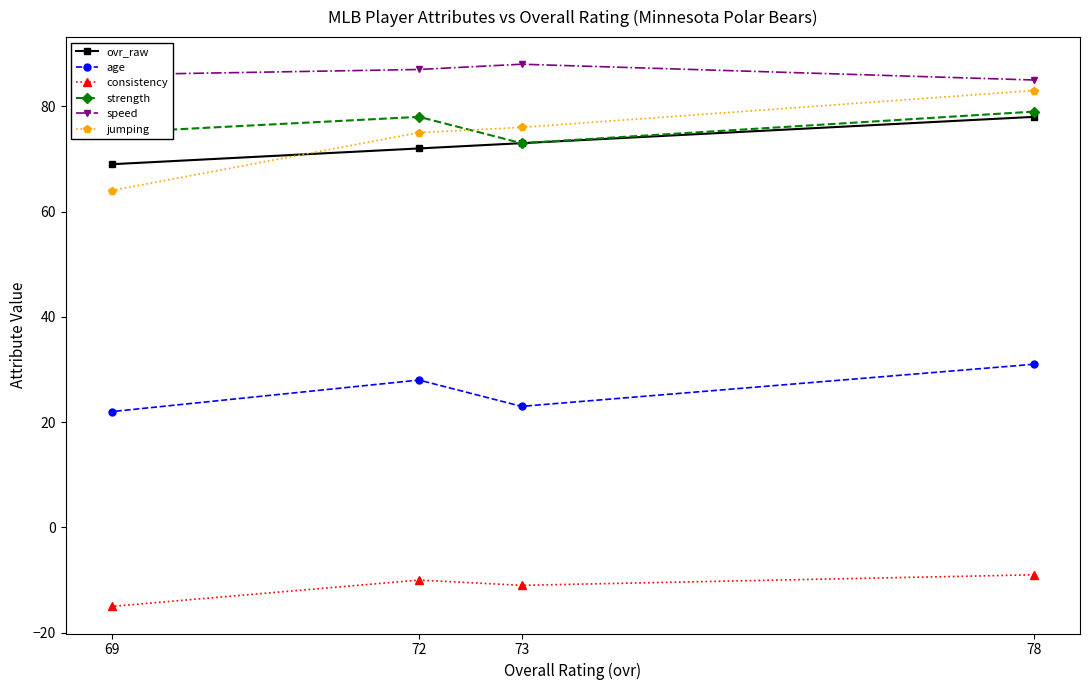

Which label corresponds to the smallest value in the chart?

69